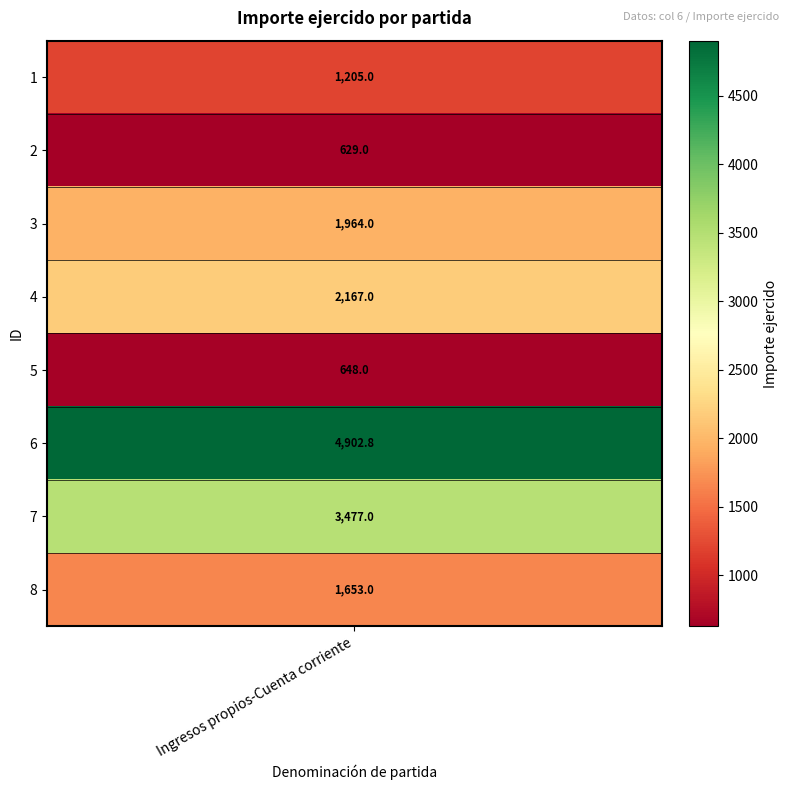

What is the approximate value at 5?

648.0